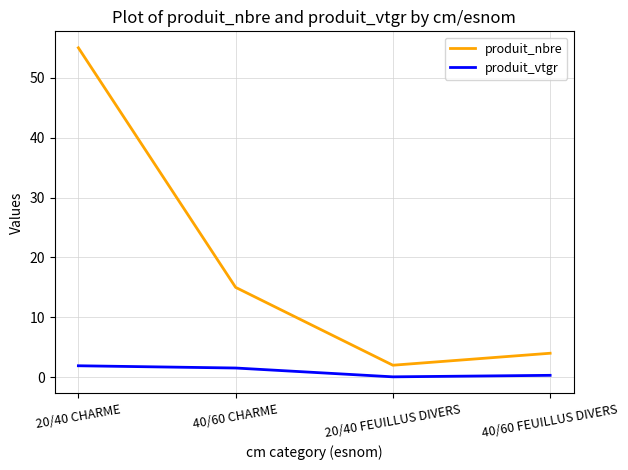

At how many categories does at least one series exceed 25?

1